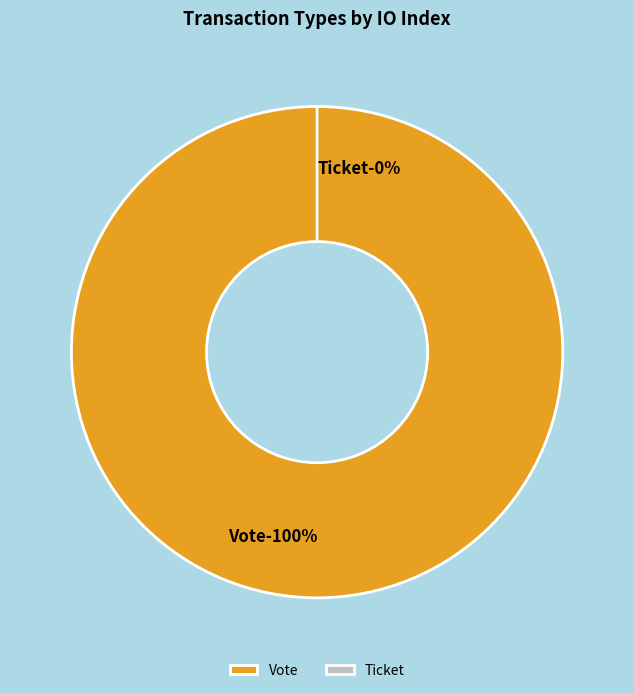

How many slices are in this pie chart?

2